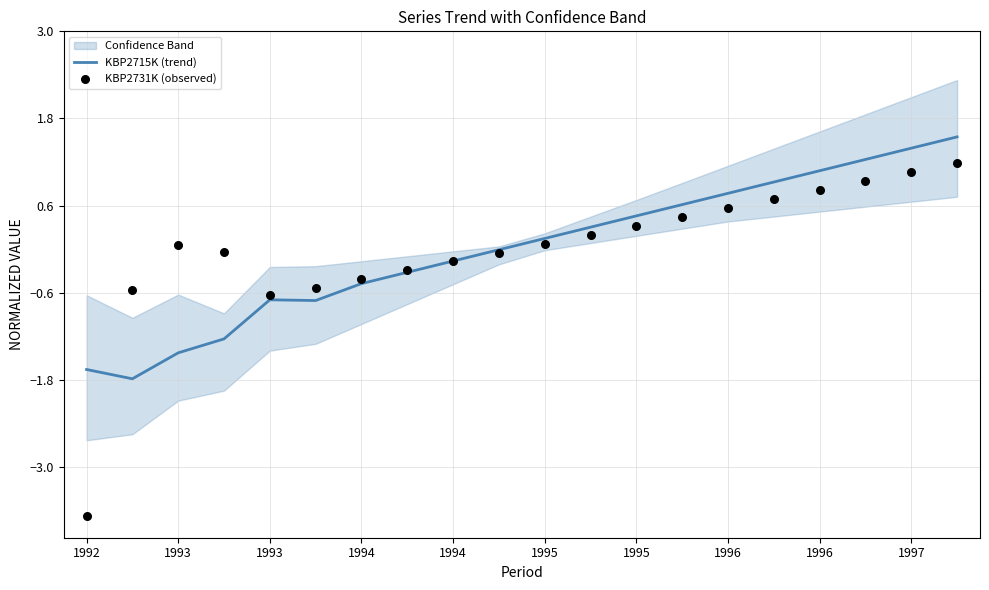

Which series has the widest spread of Y values?

KBP2731K (observed)